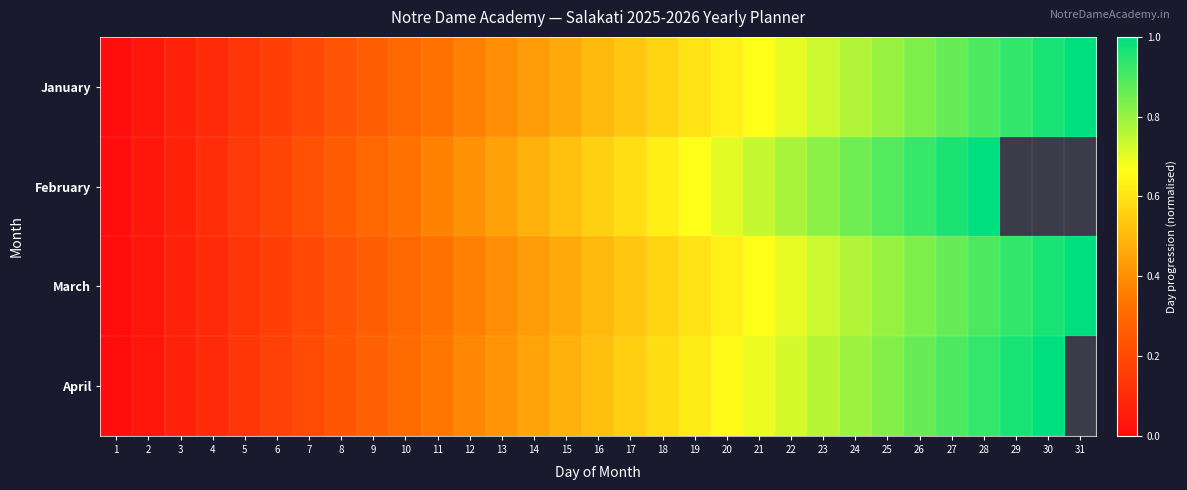

Which has a higher value, 9 or 2?

9